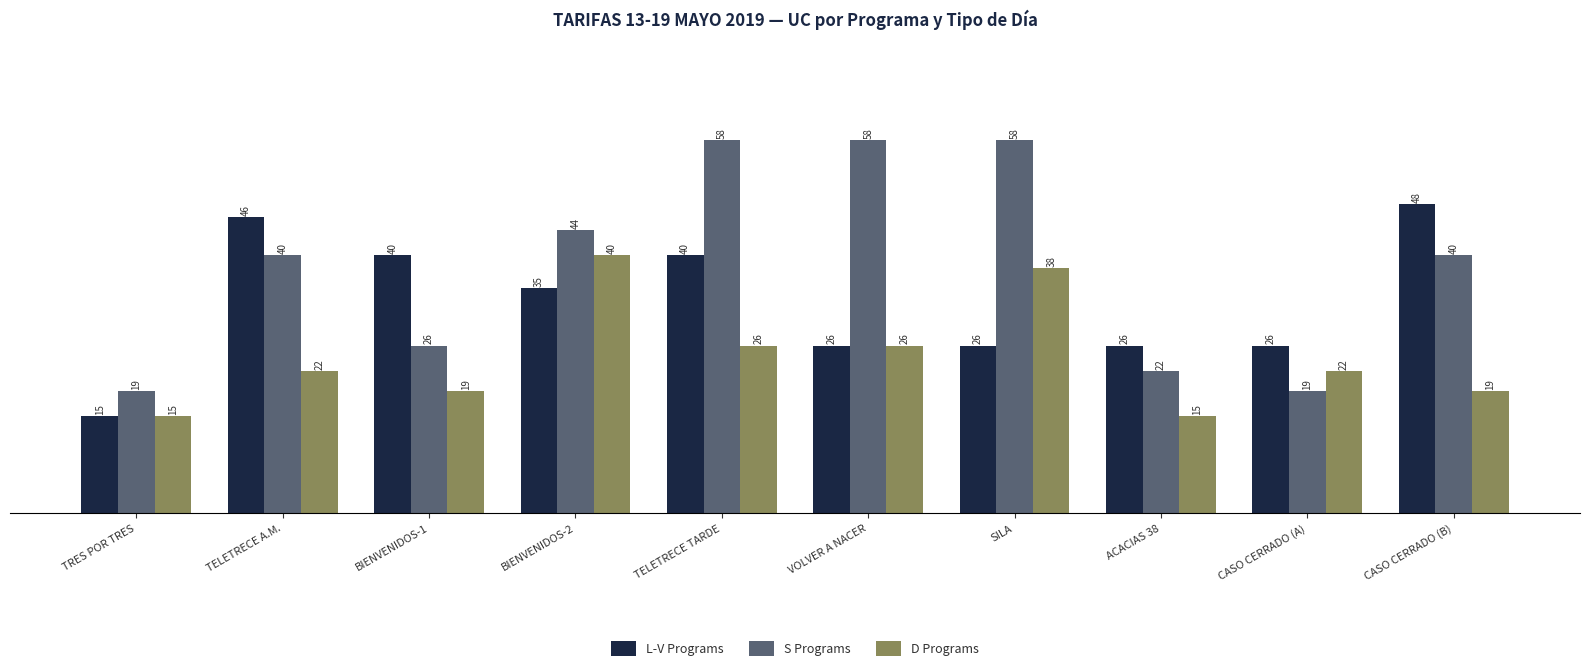

What is the highest value of the D Programs series?

40